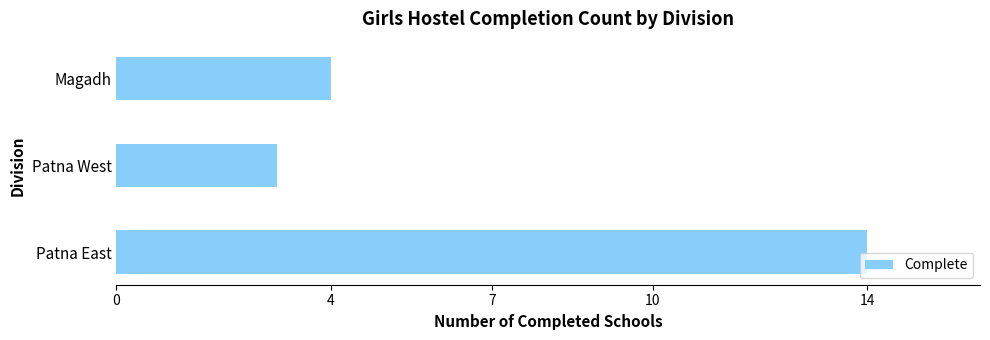

Is it true that the value at Magadh is 4?

True